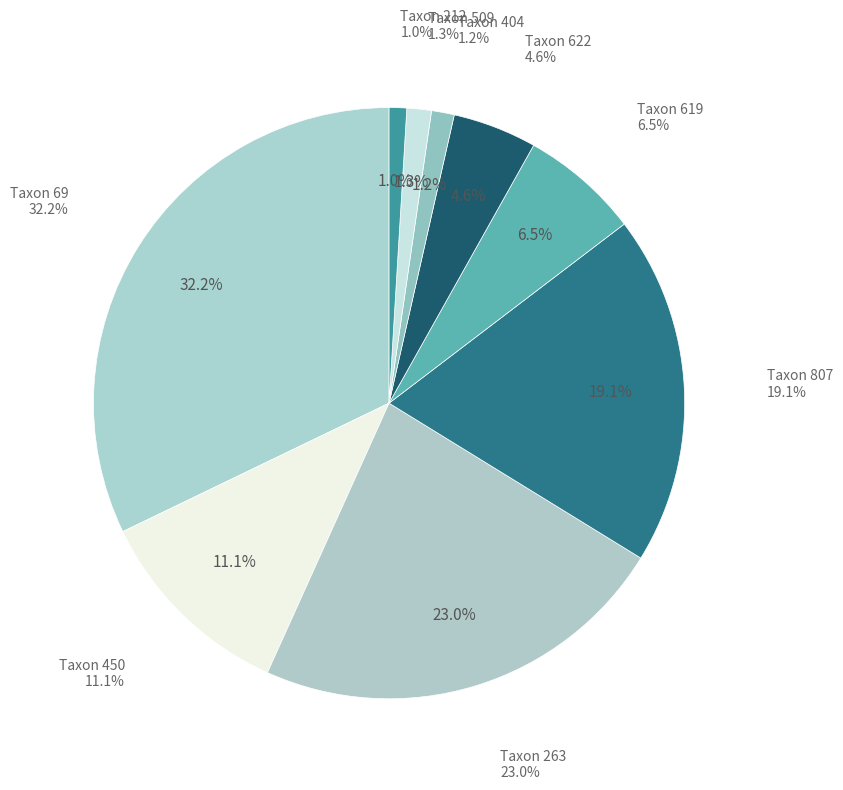

What percentage is the 404 slice, to the nearest percent?

1%